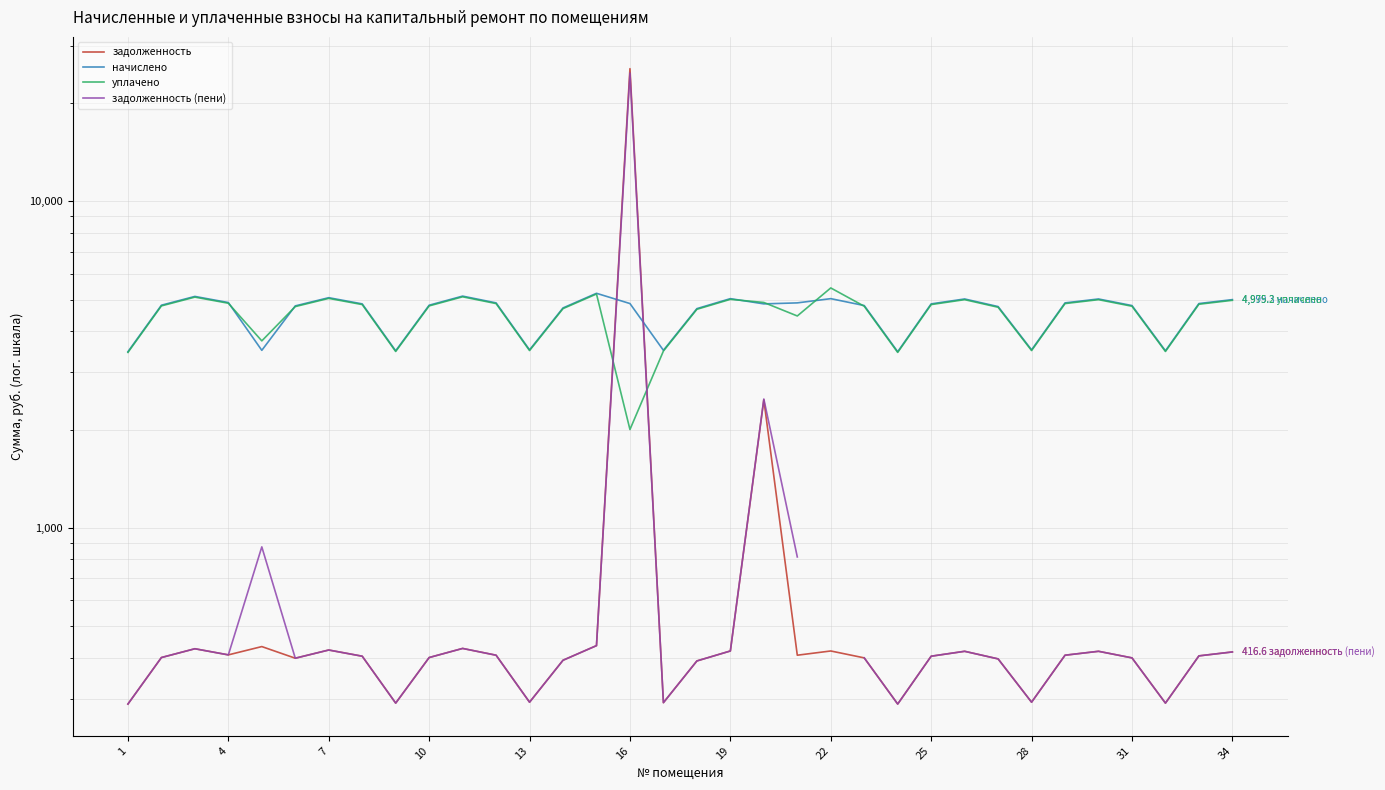

Rank the series by their maximum value, from lowest to highest.

начислено, уплачено, задолженность (пени), задолженность